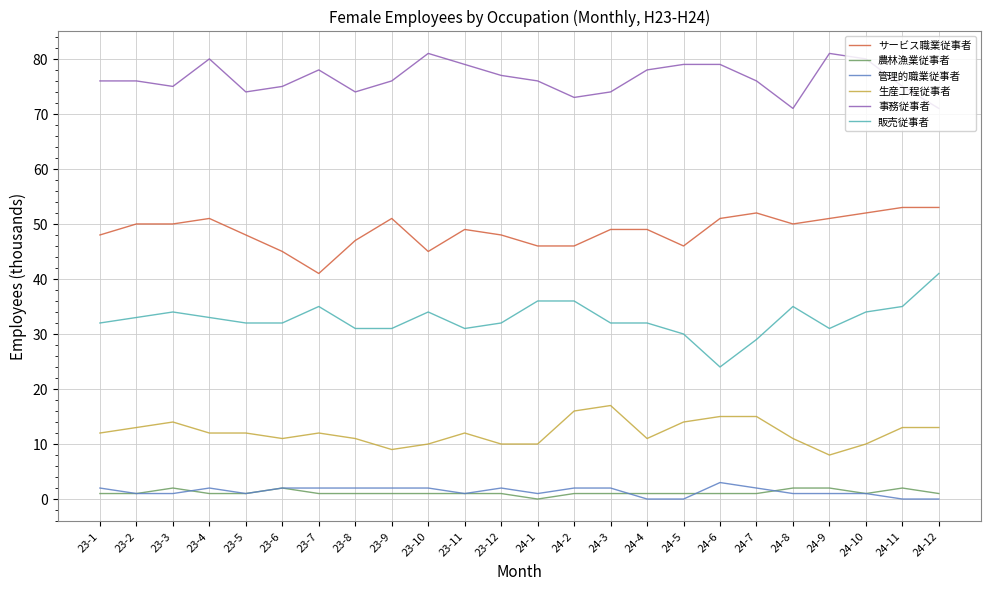

What is the difference between the maximum and second lowest values in the 生産工程従事者 series?

8